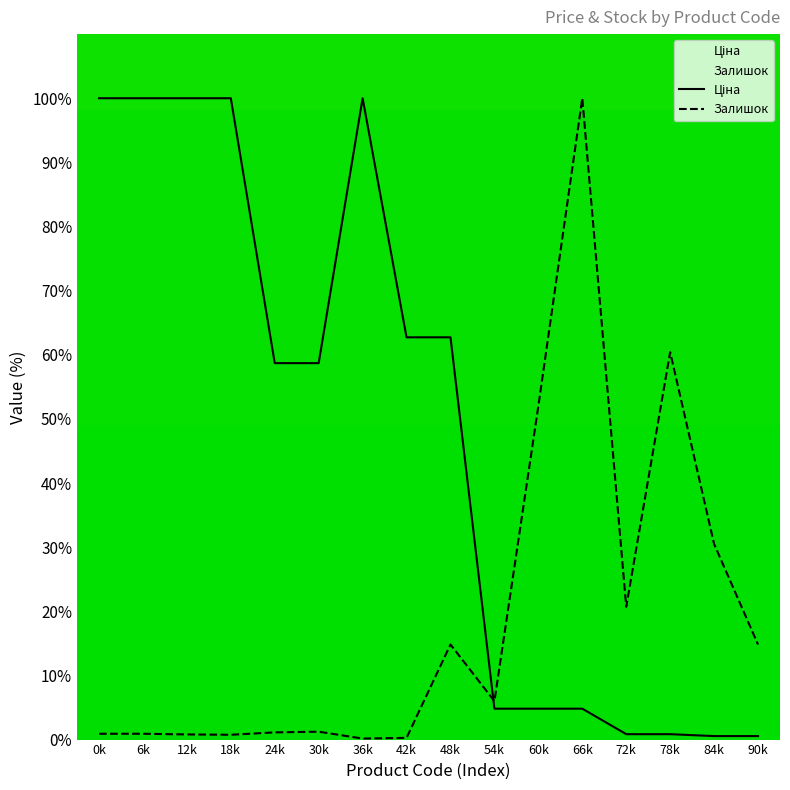

Is it true that Залишок equals 0.2 at 36k?

True